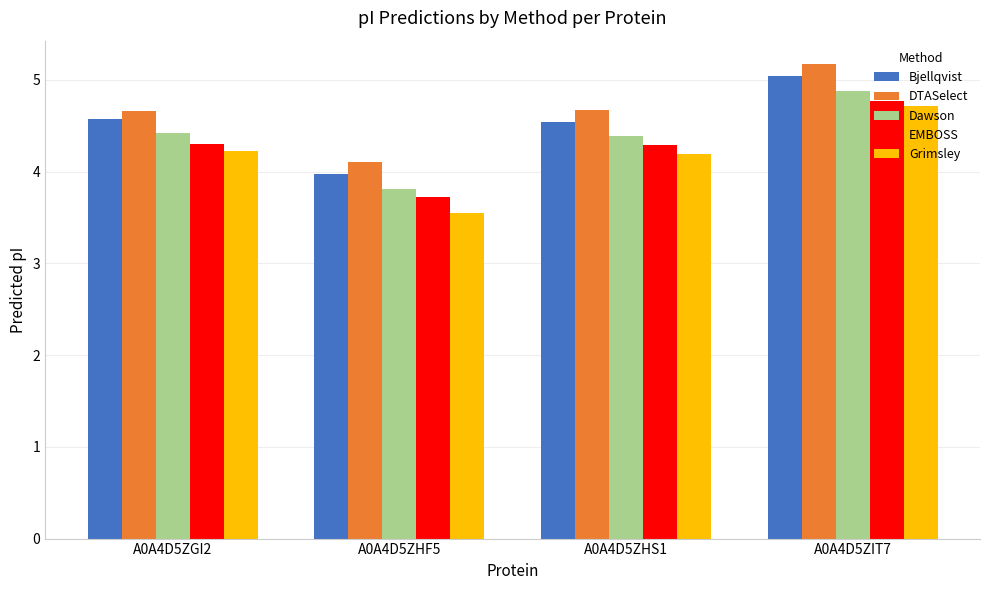

Reading left to right, extract all data points from this chart.

Bjellqvist: 4.6	4.0	4.5	5.0
DTASelect: 4.7	4.1	4.7	5.2
Dawson: 4.4	3.8	4.4	4.9
EMBOSS: 4.3	3.7	4.3	4.8
Grimsley: 4.2	3.6	4.2	4.7